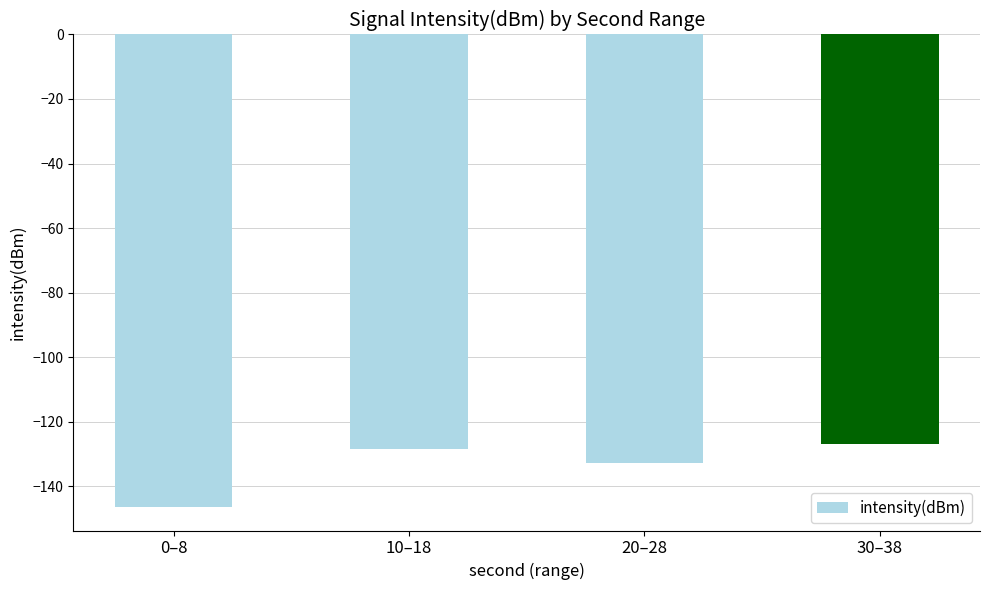

What is the greatest value displayed?

-126.9